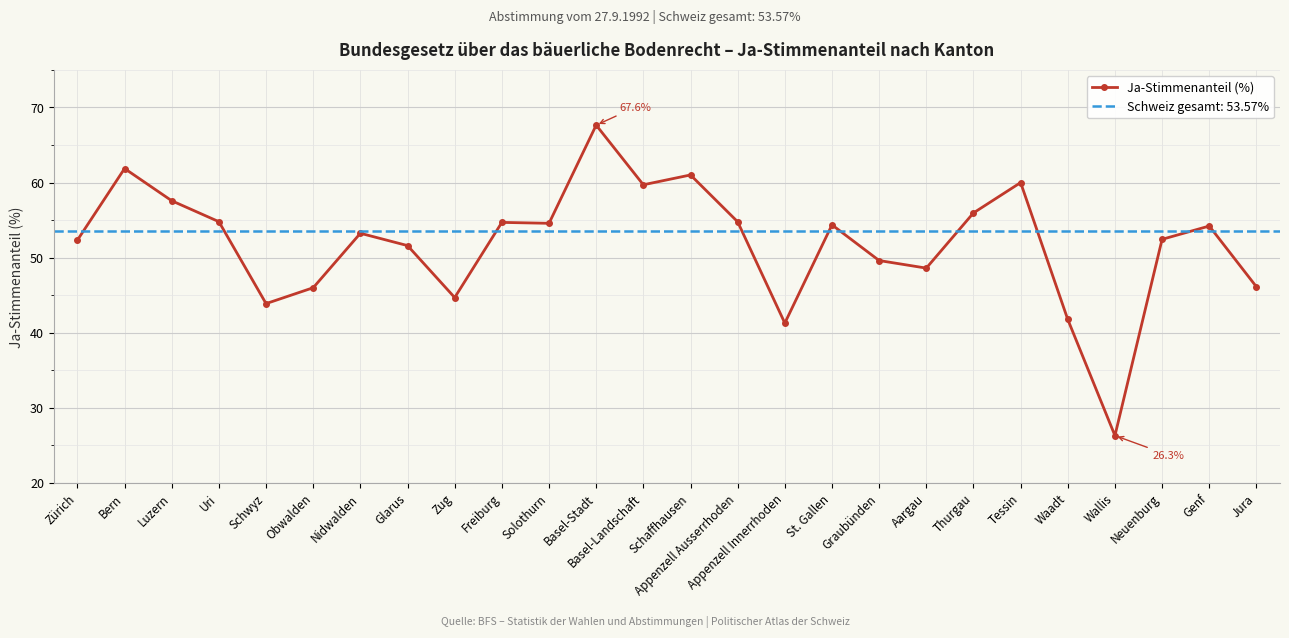

What is the minimum value shown in the chart?

26.3